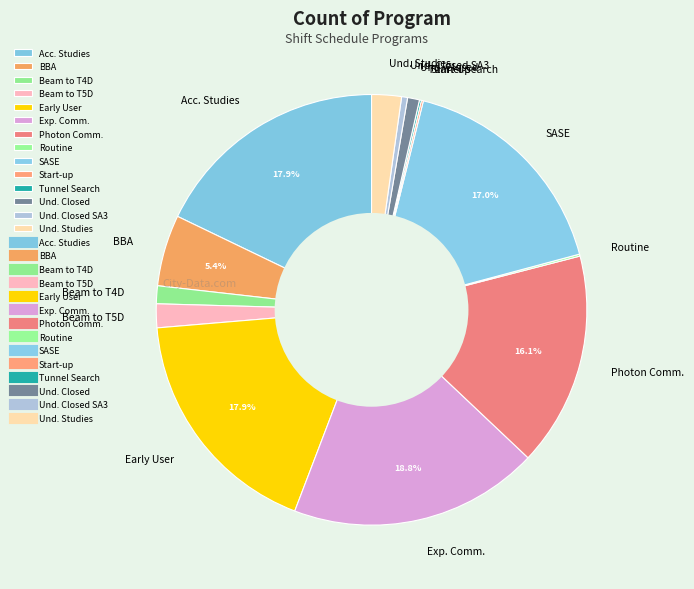

How much of the chart is everything except Photon Comm.?

83.9%